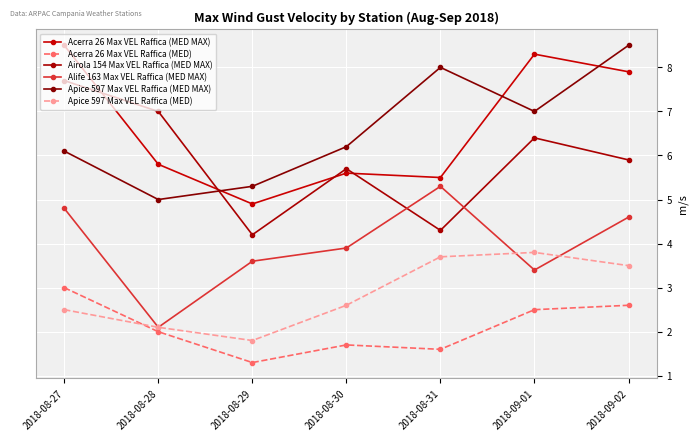

True or false: Acerra 26 Max VEL Raffica (MED) has more than 1 interior local peaks.

False